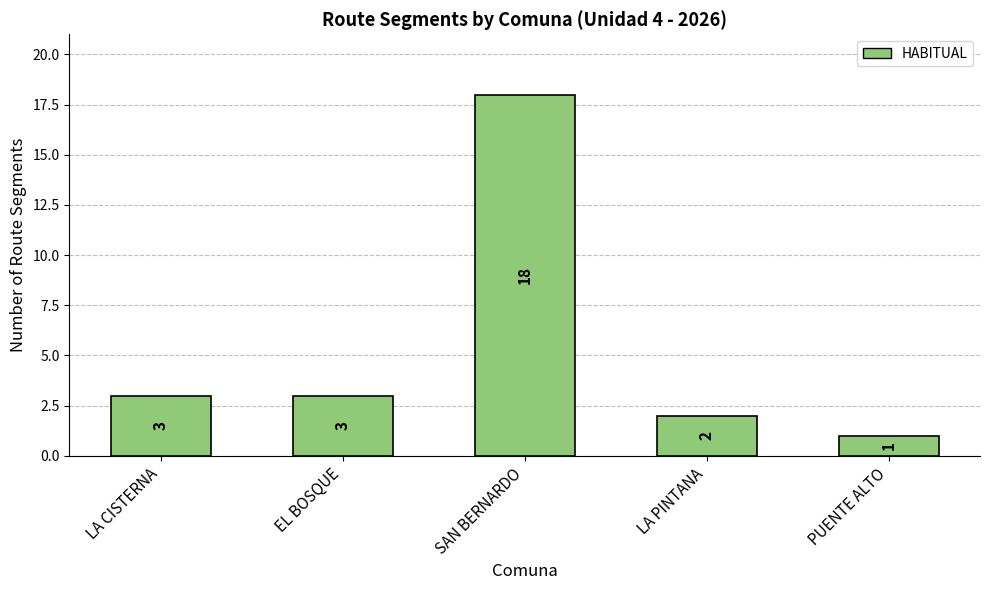

What is the difference between the values at LA CISTERNA and SAN BERNARDO?

15